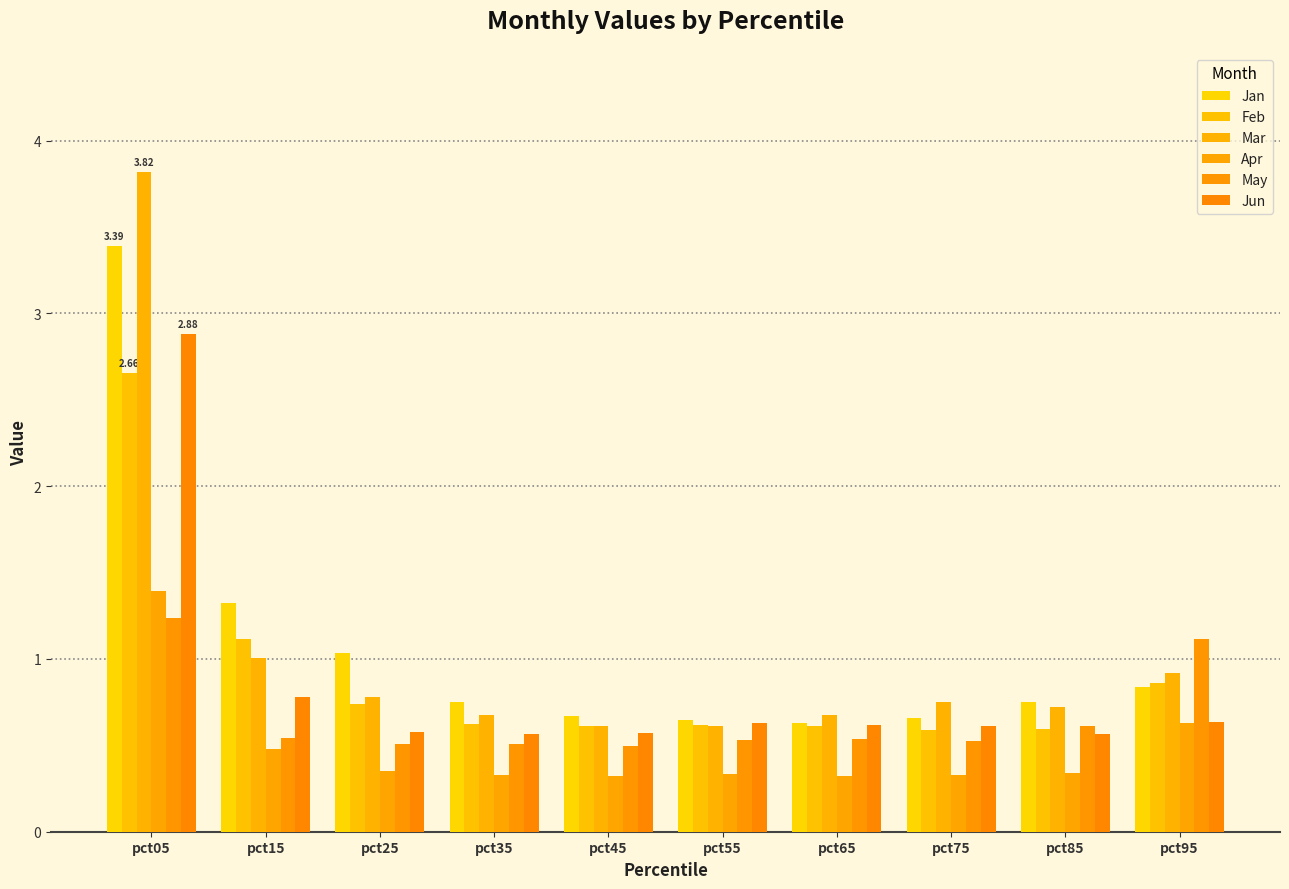

Is the value of May at pct65 greater than the value of Mar at pct55?

No